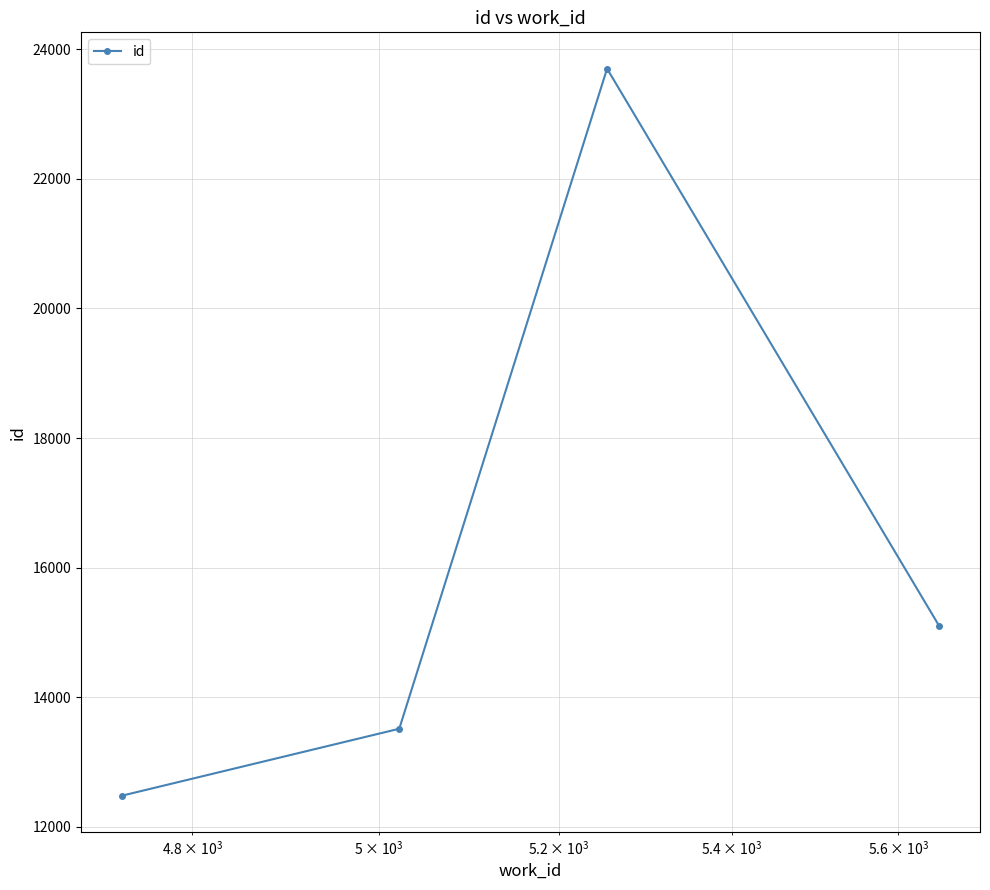

Reading left to right, what are all the values shown in this chart?

12481	13514	23699	15101